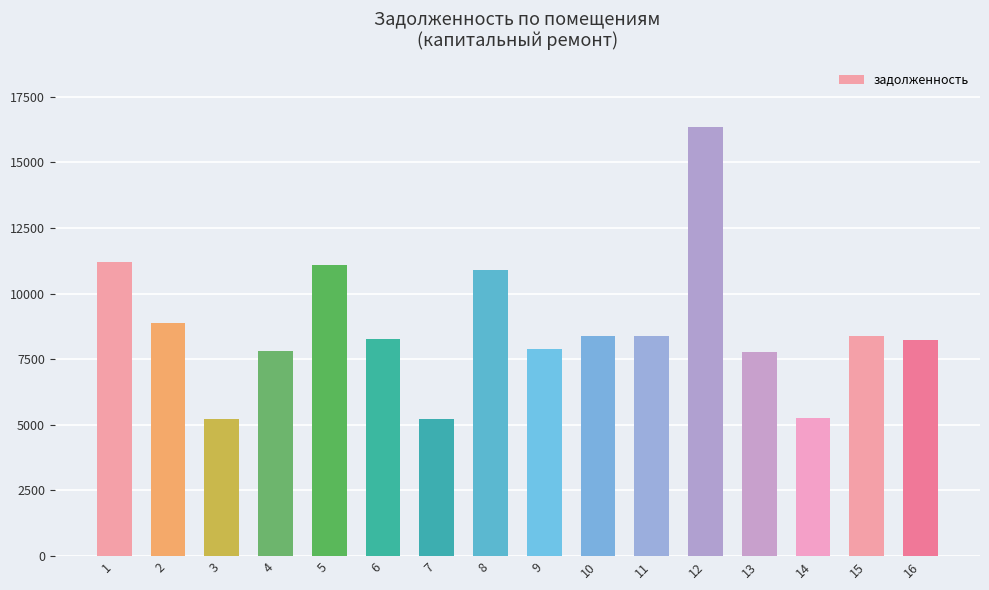

What is the sum of the values at 10 and 2?

17260.8